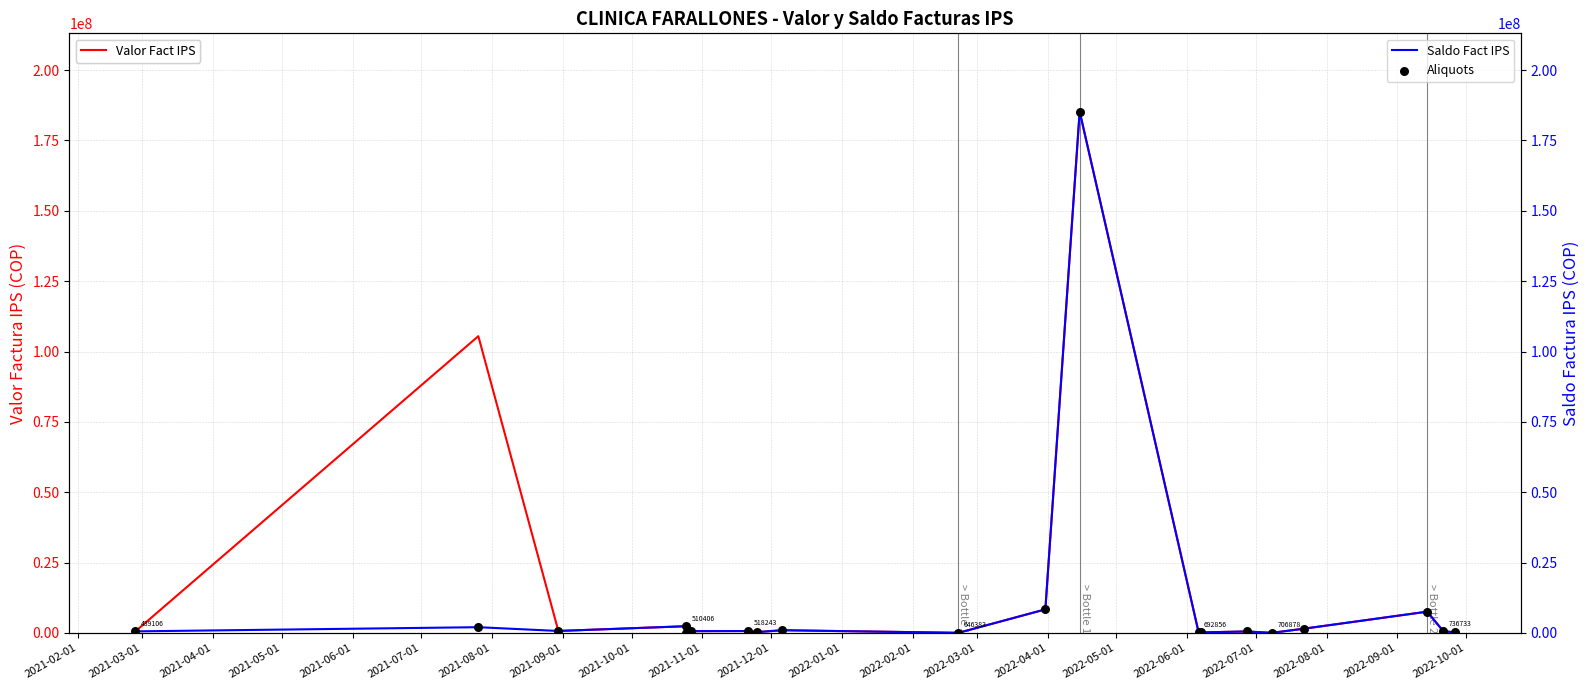

What is the total value across all series at 2021-11-01?

178800